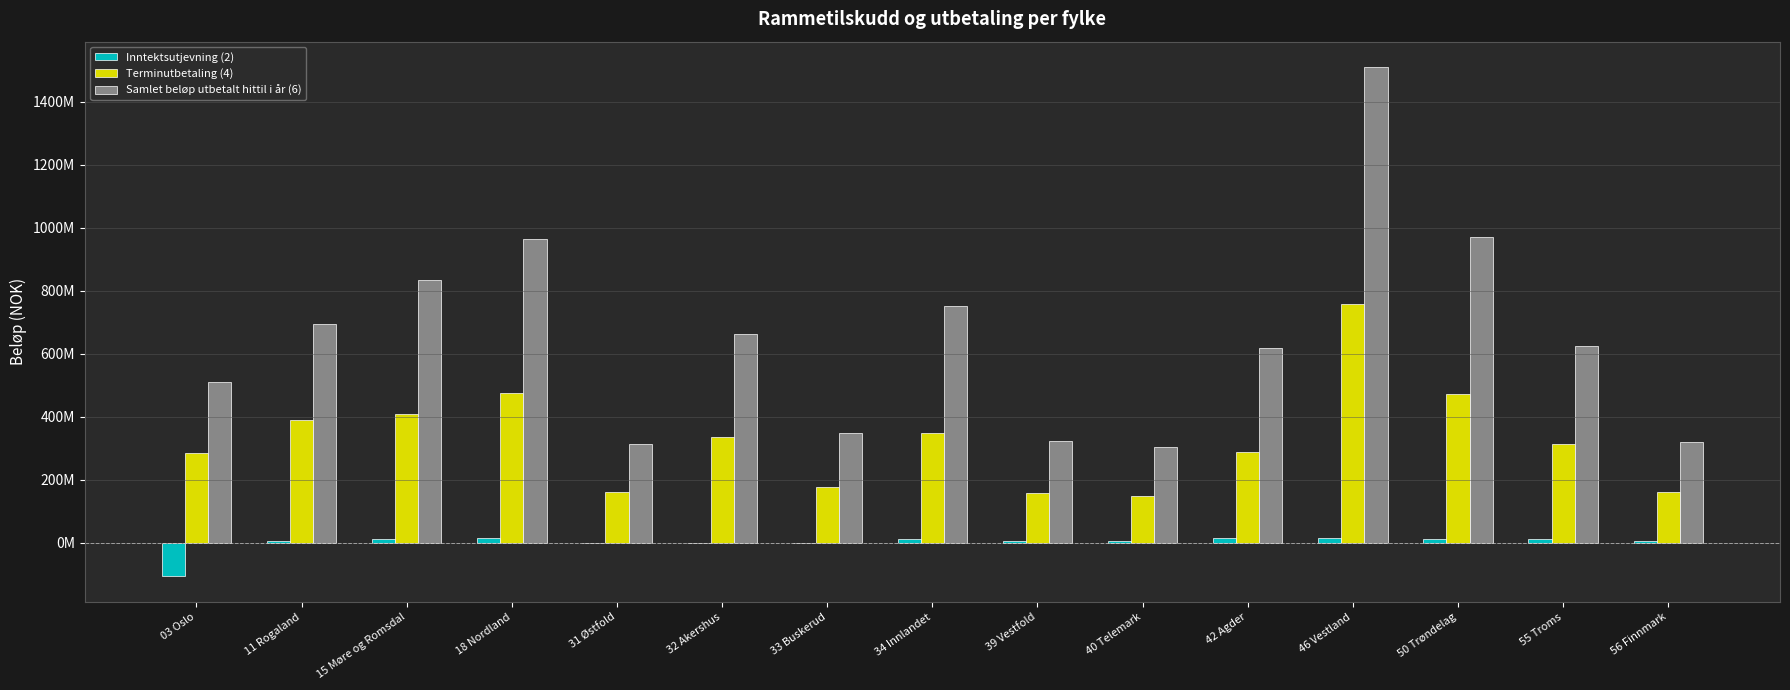

True or false: Terminutbetaling (4) has a value of 517849913 at 32 Akershus.

False